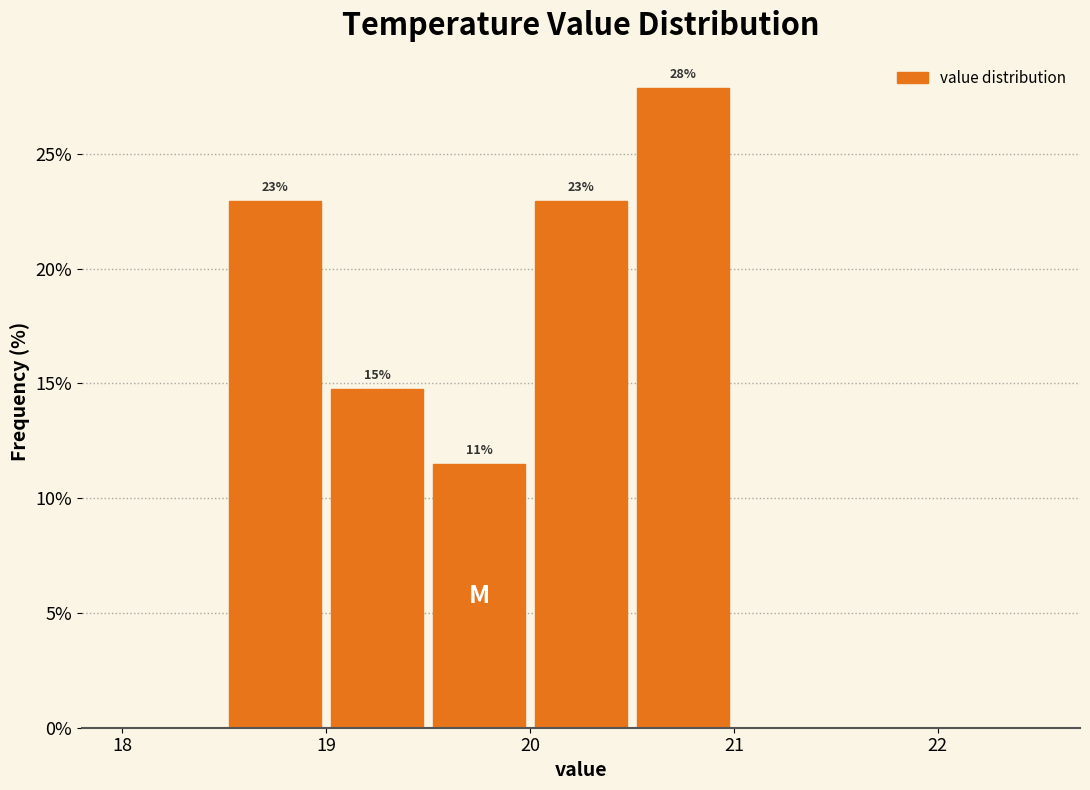

Which range on the x-axis has the tallest bar?

20.5 to 21.0